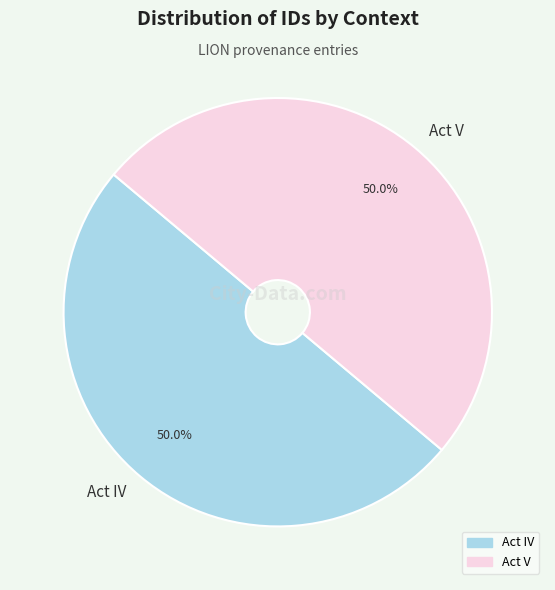

Is it true that Act IV is 35% of the pie?

False